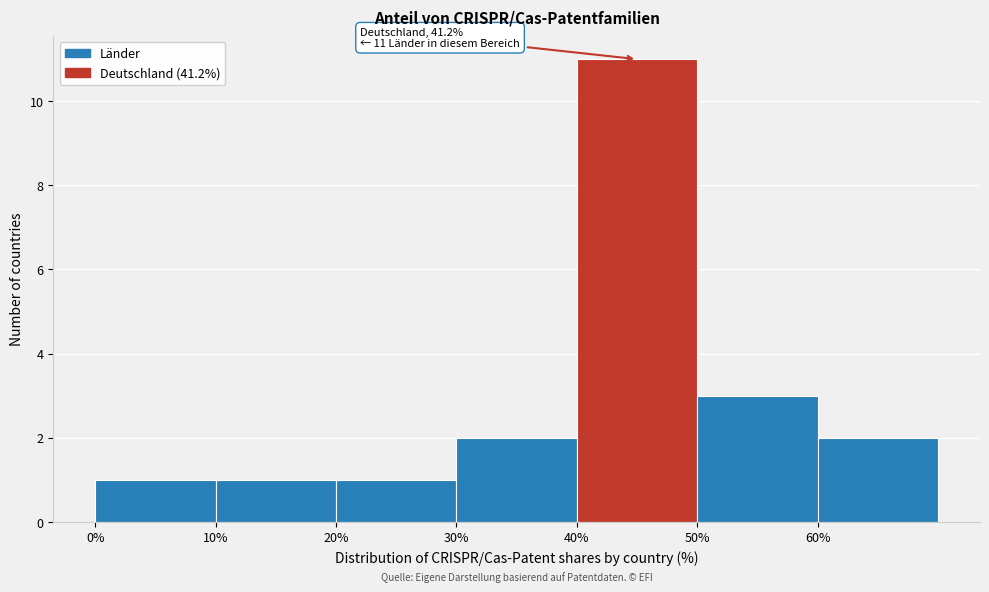

Over which range of the x-axis is the bar tallest?

40 to 50